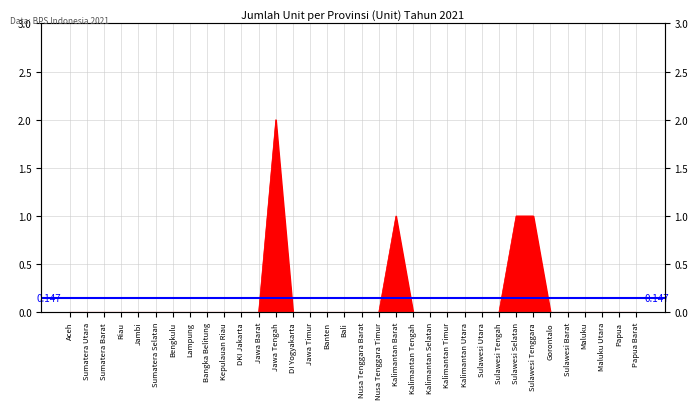

Reading left to right, extract all data points from this chart.

0	0	0	0	0	0	0	0	0	0	0	0	2	0	0	0	0	0	0	1	0	0	0	0	0	0	1	1	0	0	0	0	0	0